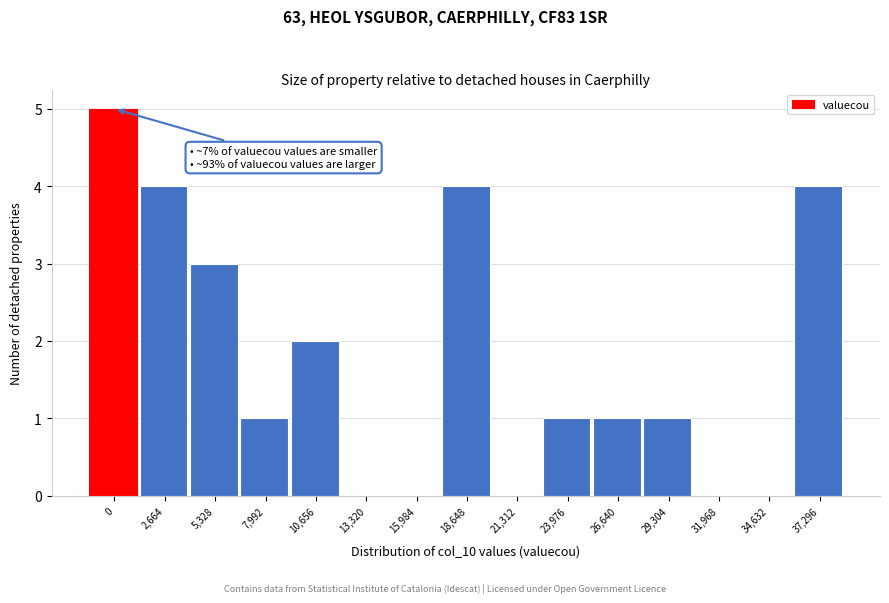

Reading left to right, what are all the values shown in this chart?

0=5	2,664=4	5,328=3	7,992=1	10,656=2	13,320=0	15,984=0	18,648=4	21,312=0	23,976=1	26,640=1	29,304=1	31,968=0	34,632=0	37,296=4